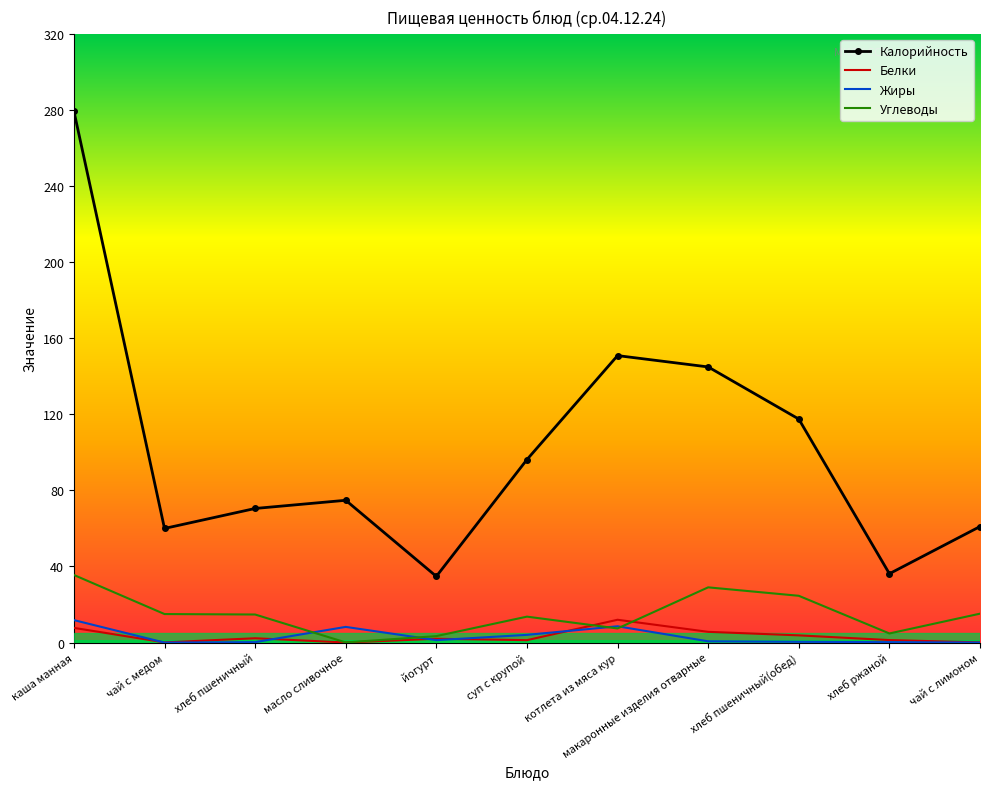

True or false: Углеводы and Белки intersect in this chart.

True